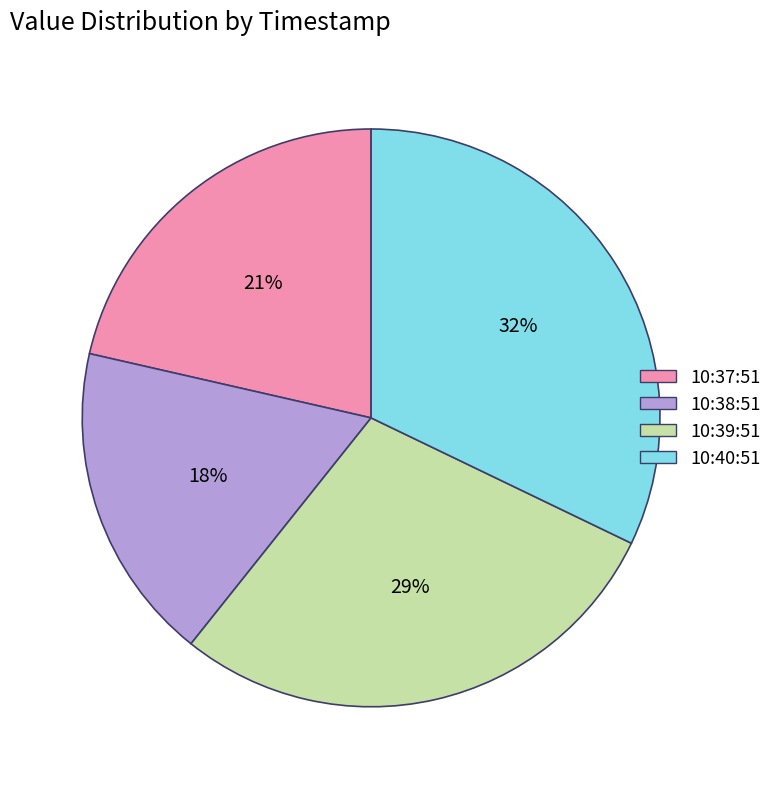

To the nearest percent, what is the average slice percentage?

25%